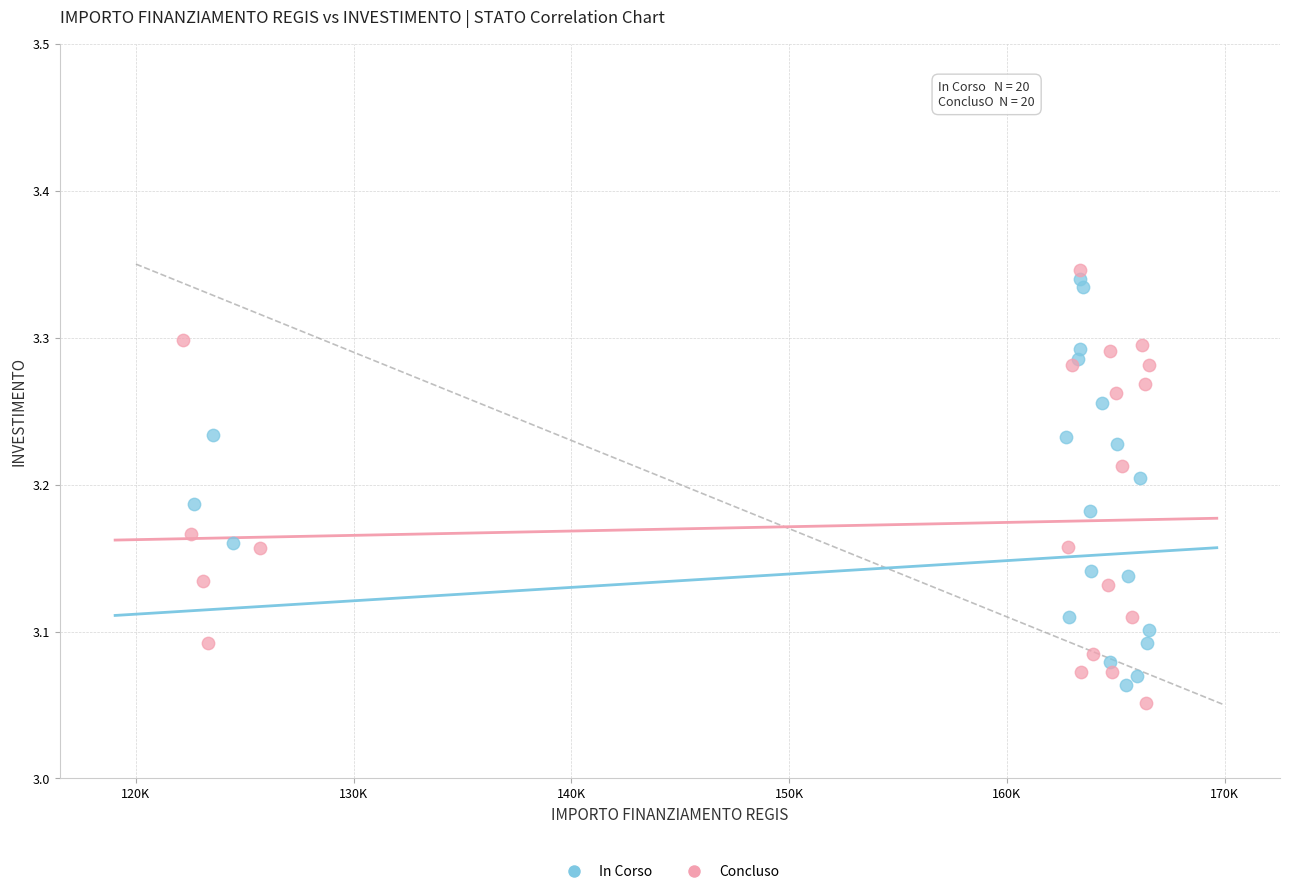

Which series reaches the maximum Y coordinate?

Concluso